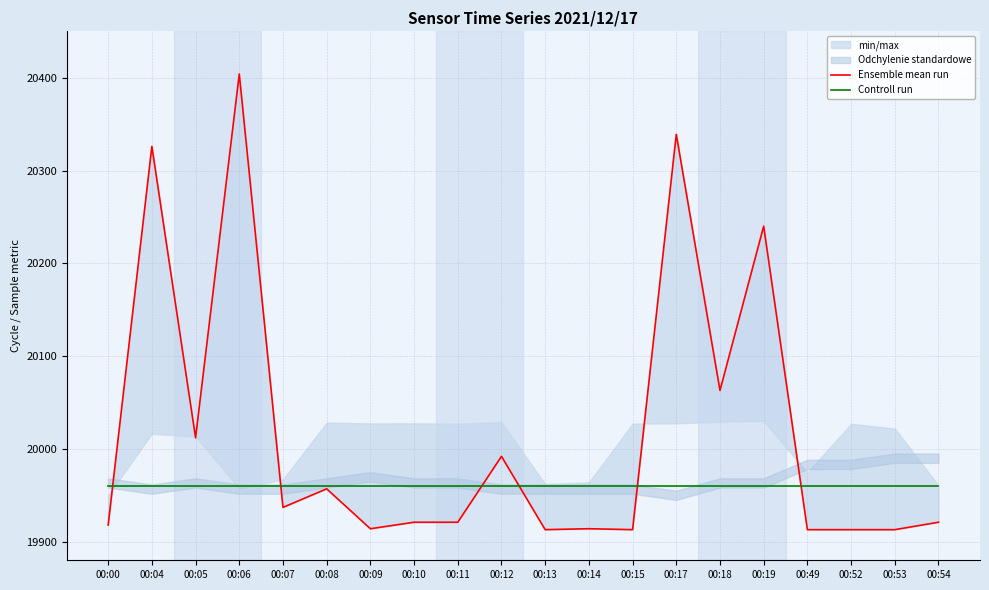

How many values in the Ensemble mean run series exceed 19921?

9